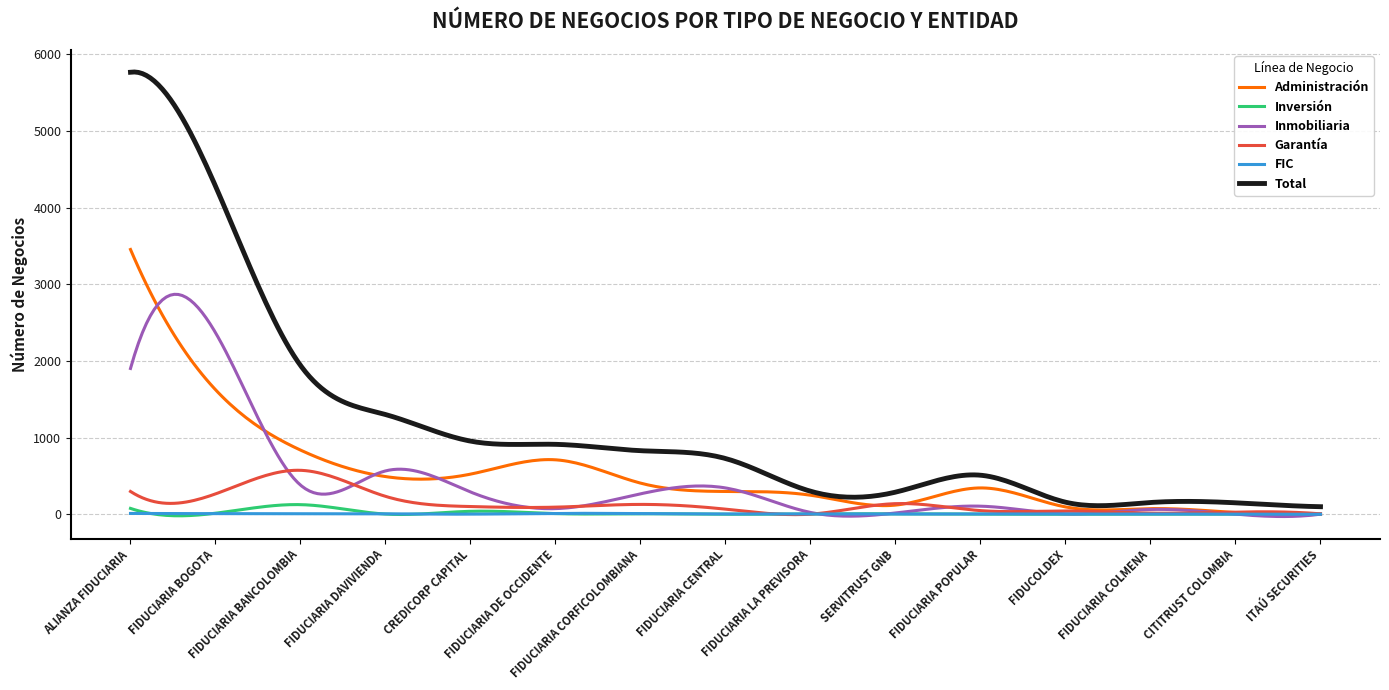

Which series has the largest total across all categories?

Total